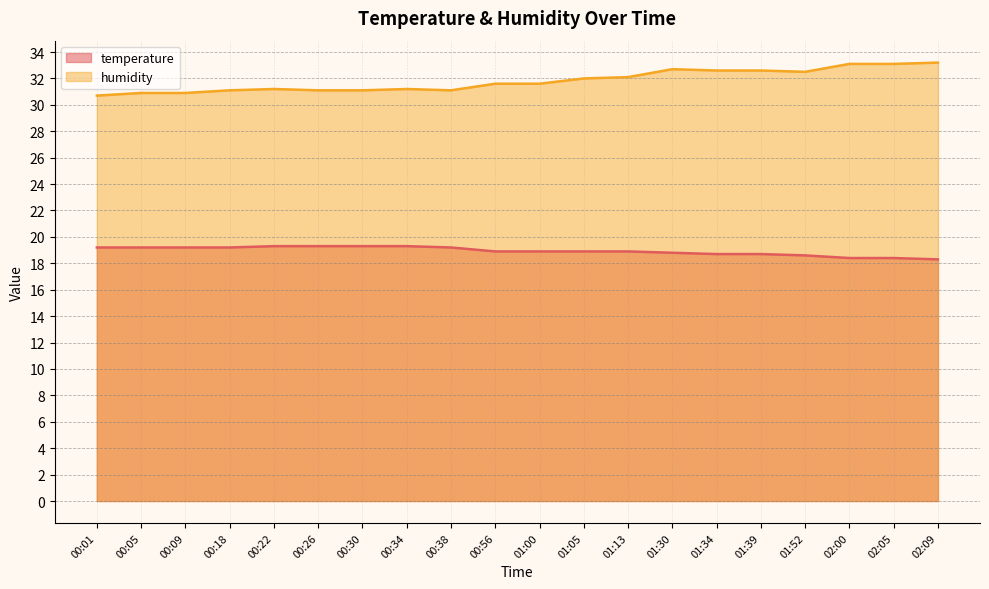

Rank the categories by humidity value from lowest to highest.

00:01, 00:05, 00:09, 00:18, 00:26, 00:30, 00:38, 00:22, 00:34, 00:56, 01:00, 01:05, 01:13, 01:52, 01:34, 01:39, 01:30, 02:00, 02:05, 02:09